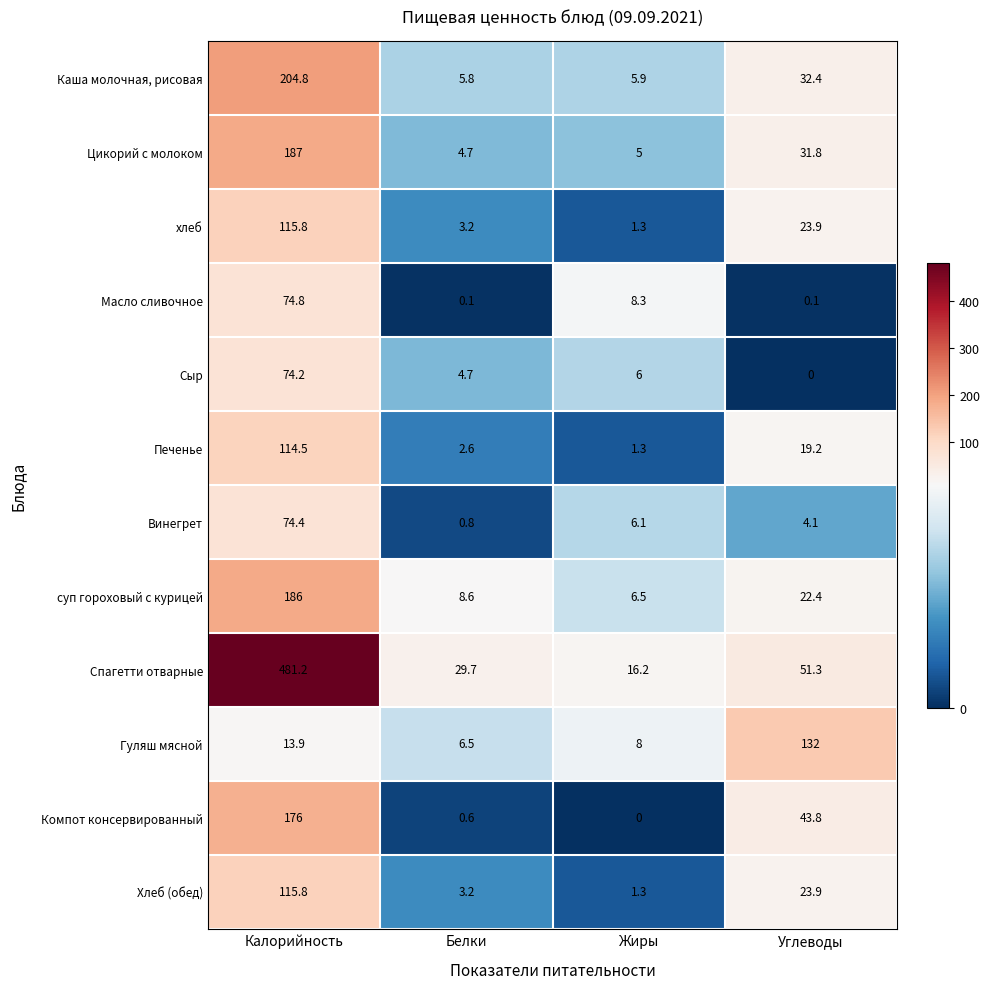

Between Калорийность and Жиры, which series saw the biggest shift?

Спагетти отварные